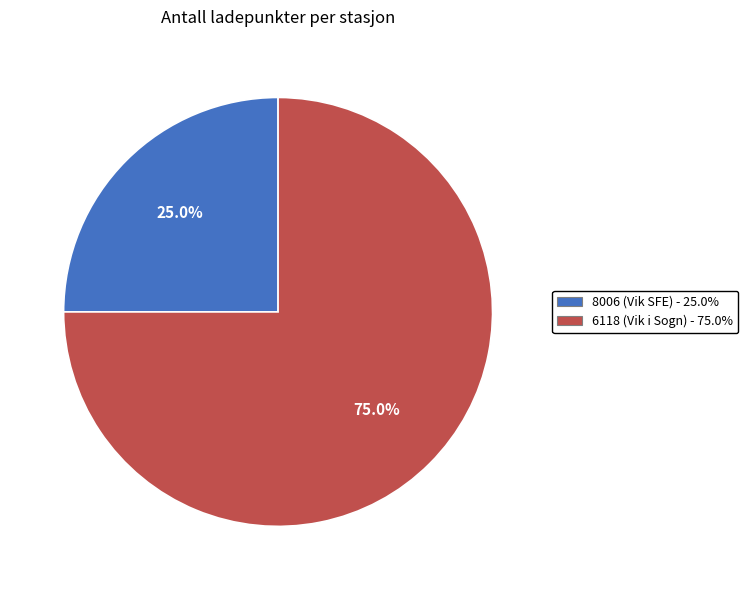

Rank the categories by value from highest to lowest.

6118 (Vik i Sogn), 8006 (Vik SFE)